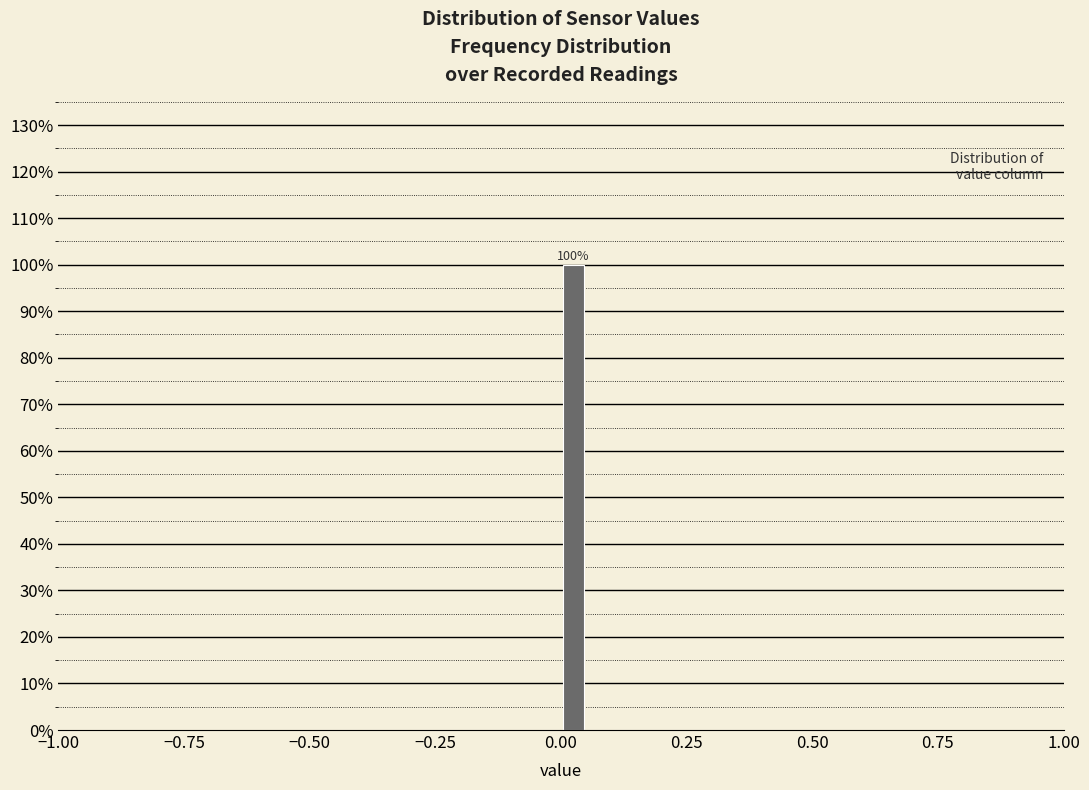

Around what value on the x-axis is the tallest bar? Give the approximate position of its centre, as read against the axis.

0.05